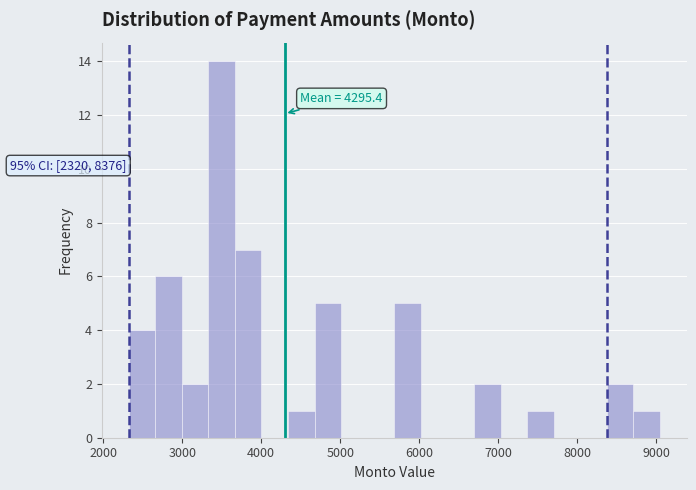

Around what value on the x-axis is the tallest bar? Give the approximate position of its centre, as read against the axis.

3500